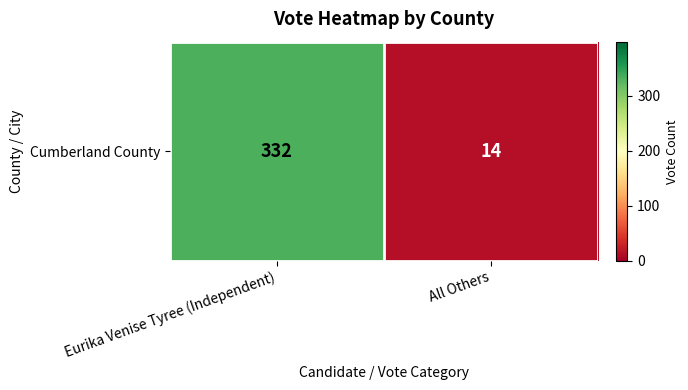

True or false: the data shows 332 at Eurika Venise Tyree (Independent).

True